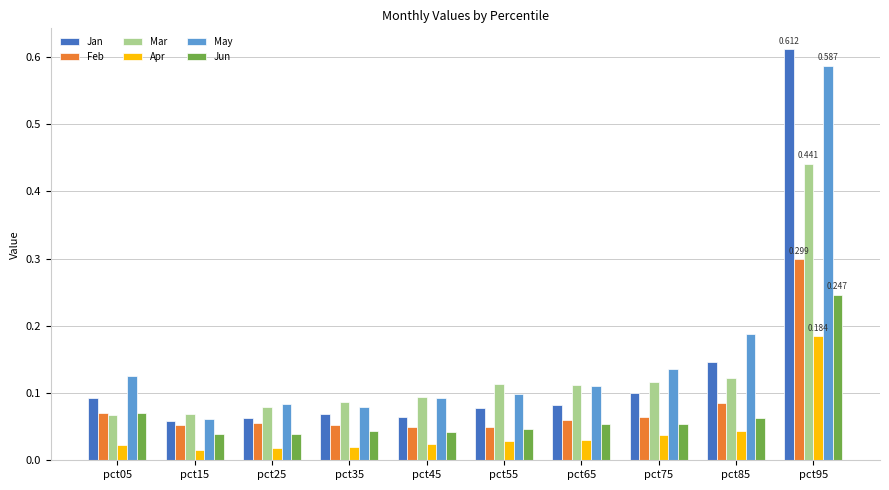

How many Jun values are between 0 and 1?

10